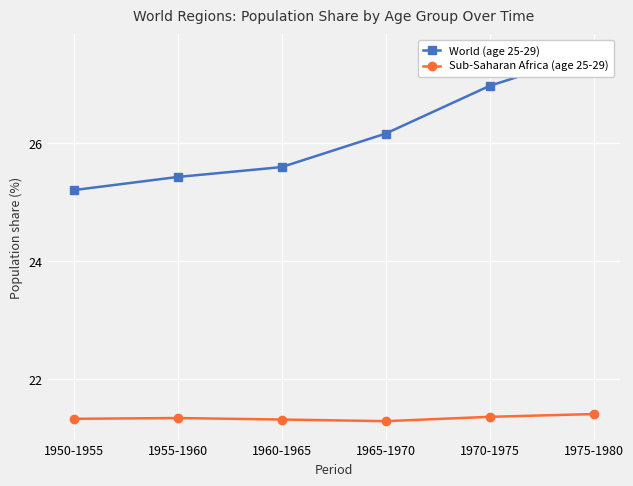

Count the number of categories in the chart.

6